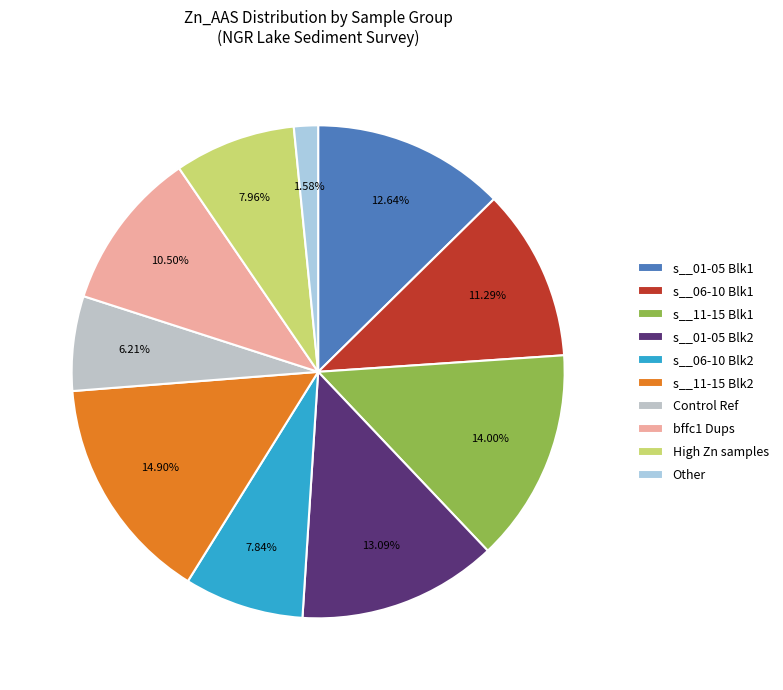

How many segments does this pie chart have?

10